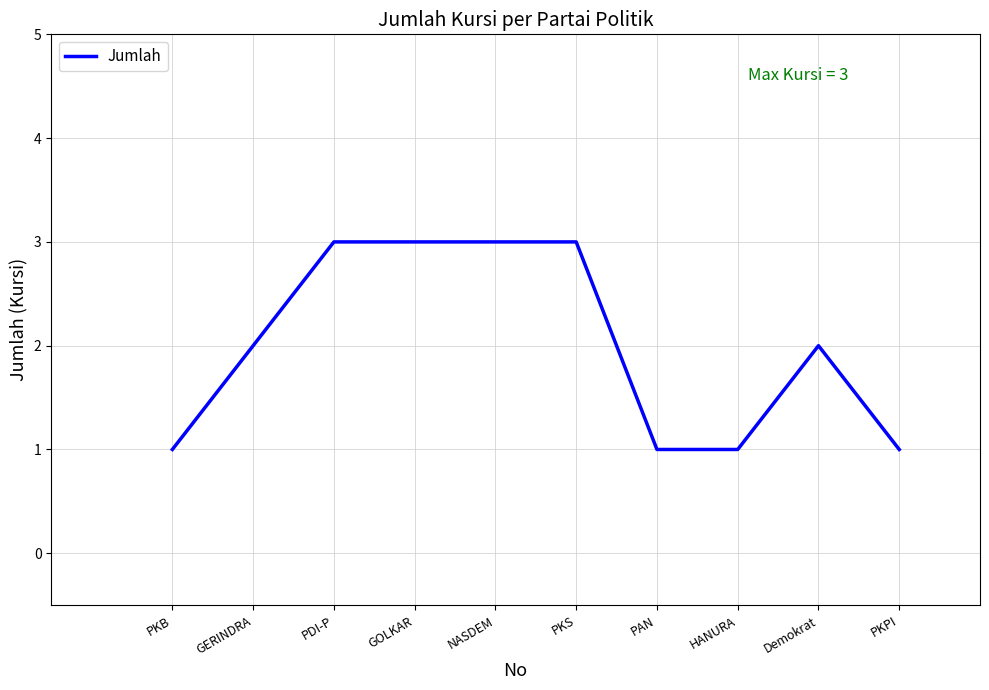

Between PKB and GERINDRA, which is larger?

GERINDRA